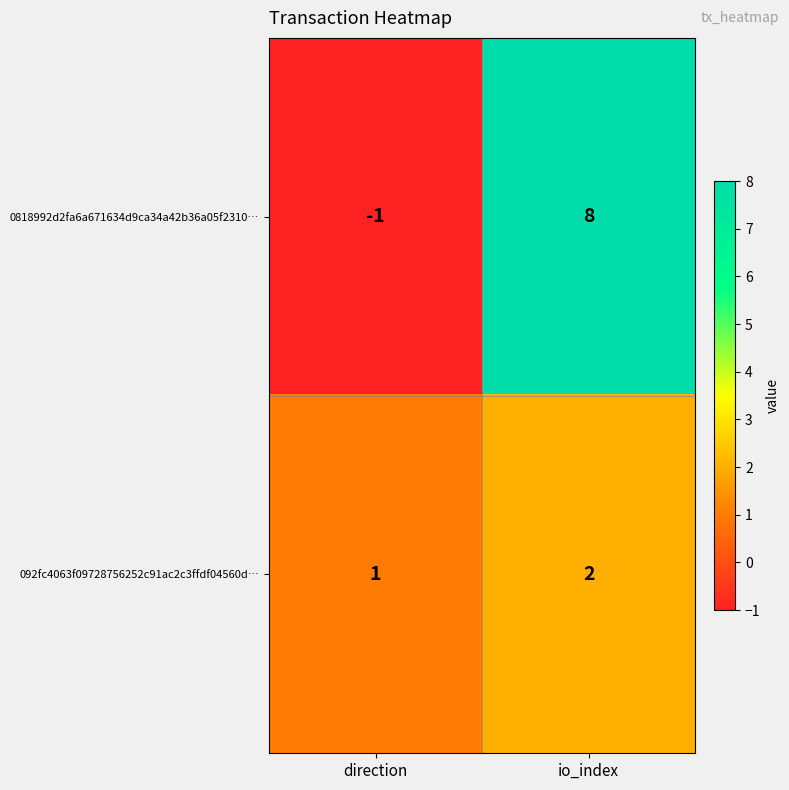

List the series in order of their peak value, highest first.

0818992d2fa6a671634d9ca34a42b36a05f2310…, 092fc4063f09728756252c91ac2c3ffdf04560d…